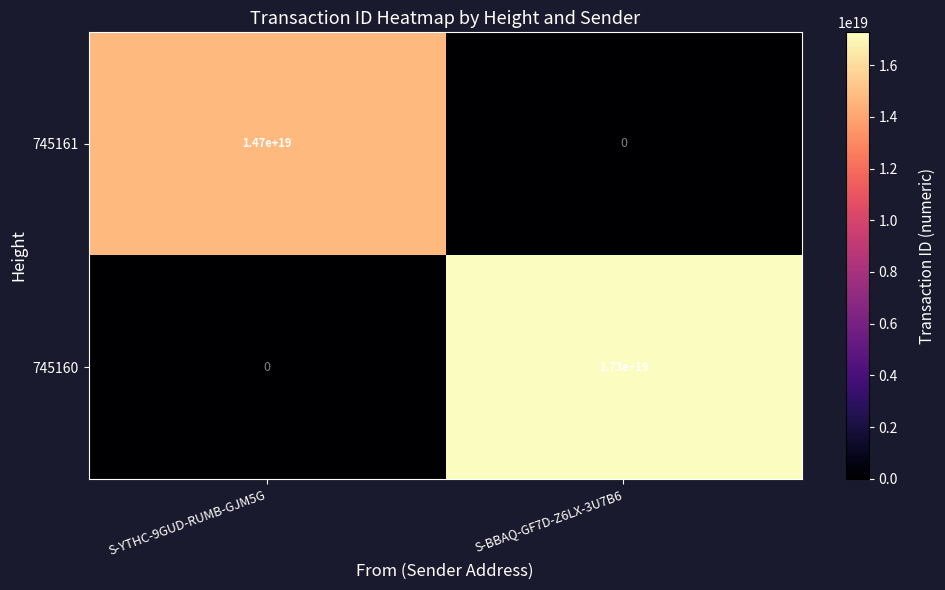

Rank the series at S-YTHC-9GUD-RUMB-GJM5G from highest to lowest value.

745161, 745160